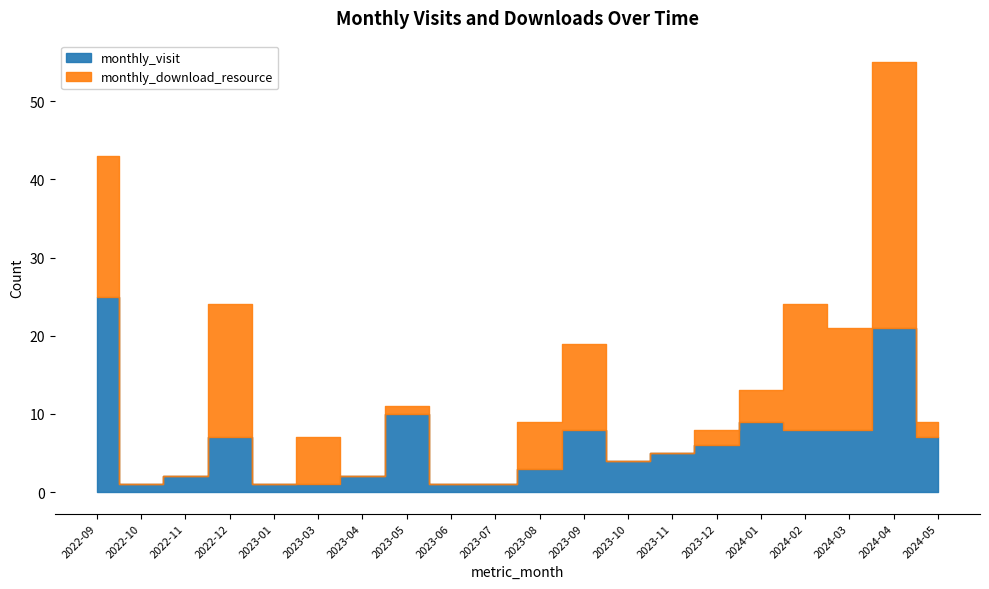

At which category does the chart reach its peak across all series?

2024-04